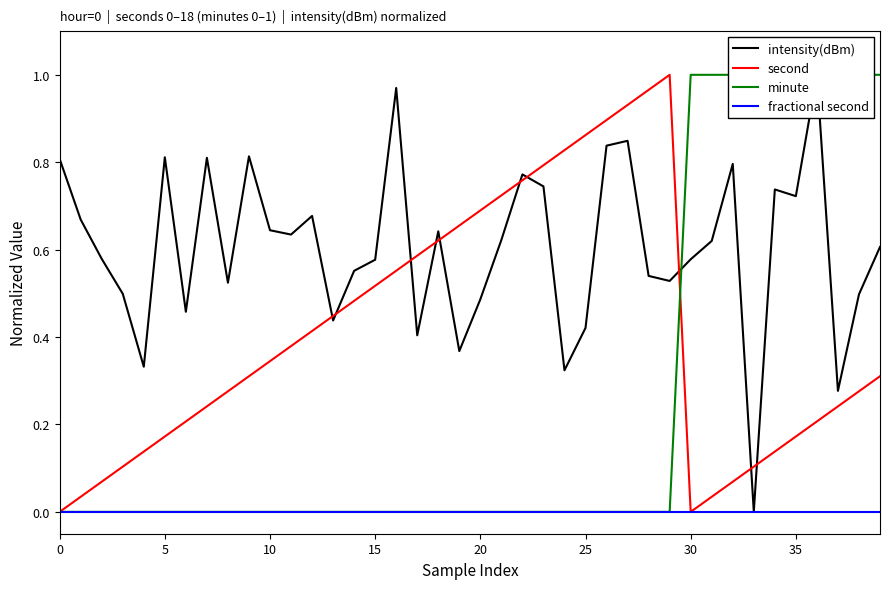

Is it true that second equals 0.1 at 40?

False